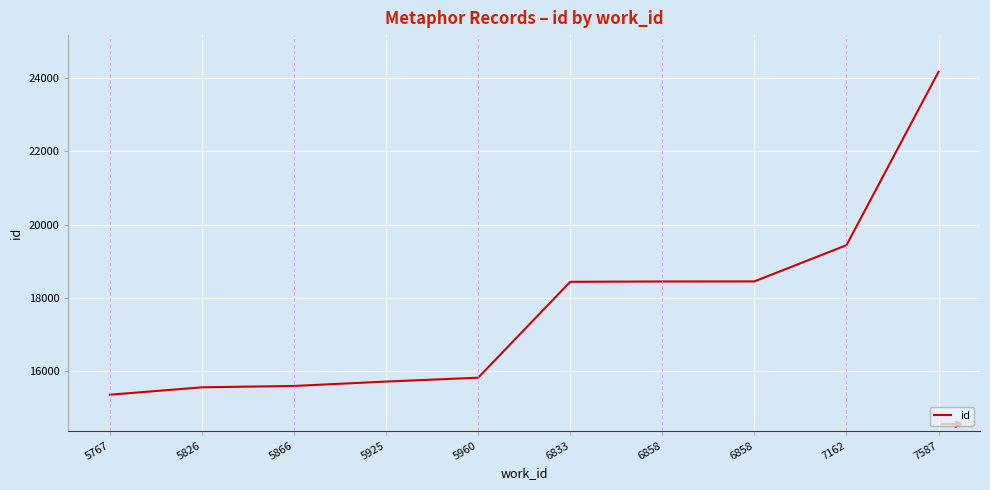

The chart shows a value of 9346 at 7587. True or false?

False